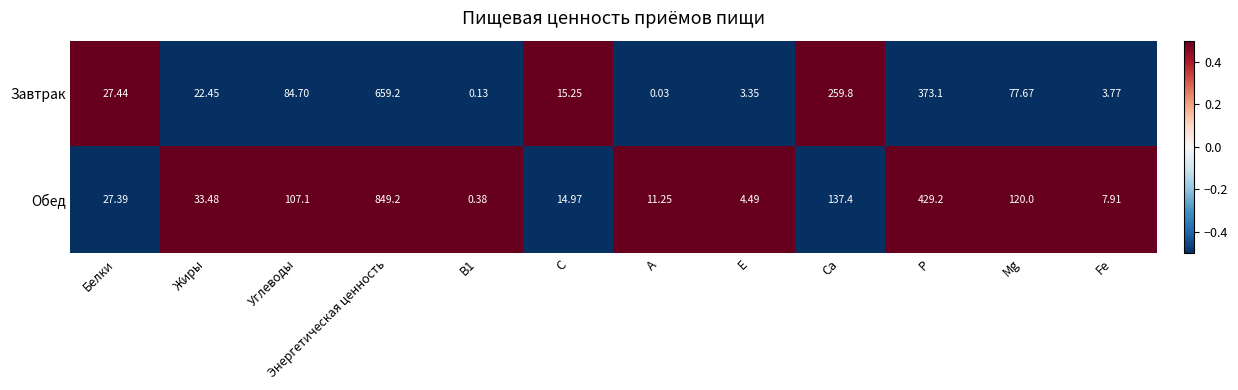

Which category has the lowest value across all series?

A